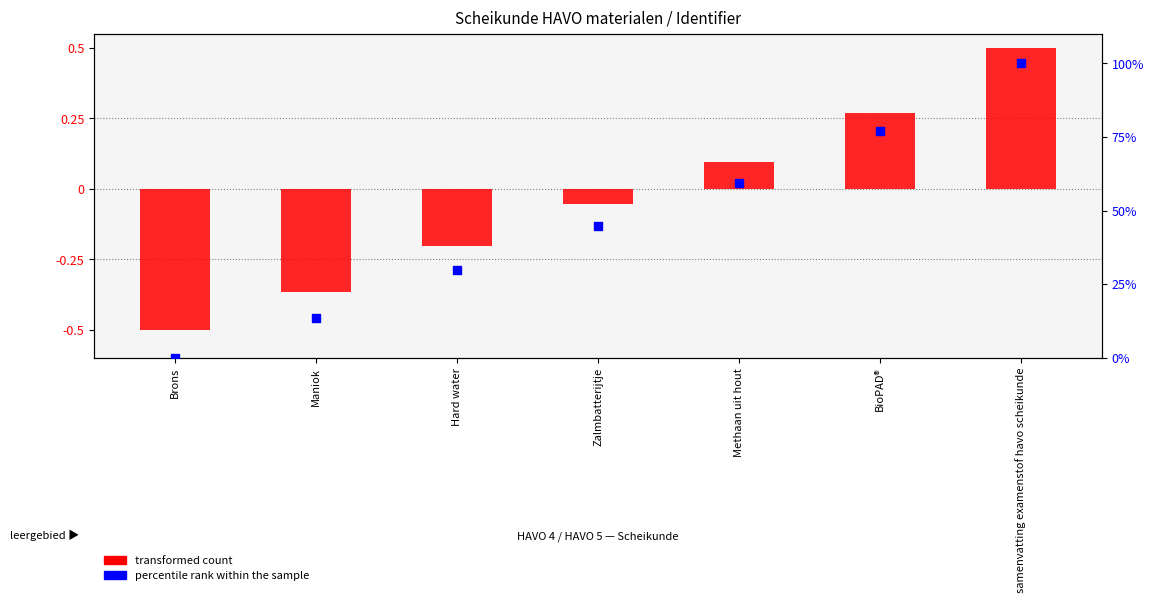

What are all the series names shown in the legend?

transformed count, percentile rank within the sample